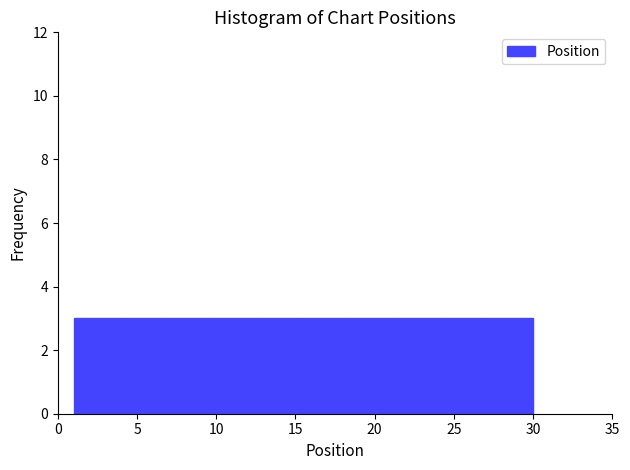

What is the height of the bar covering 9.7 to 12.6 on the x-axis? Neither the bar edges nor the heights are printed on the chart, so give them approximately, as read against the axes.

3